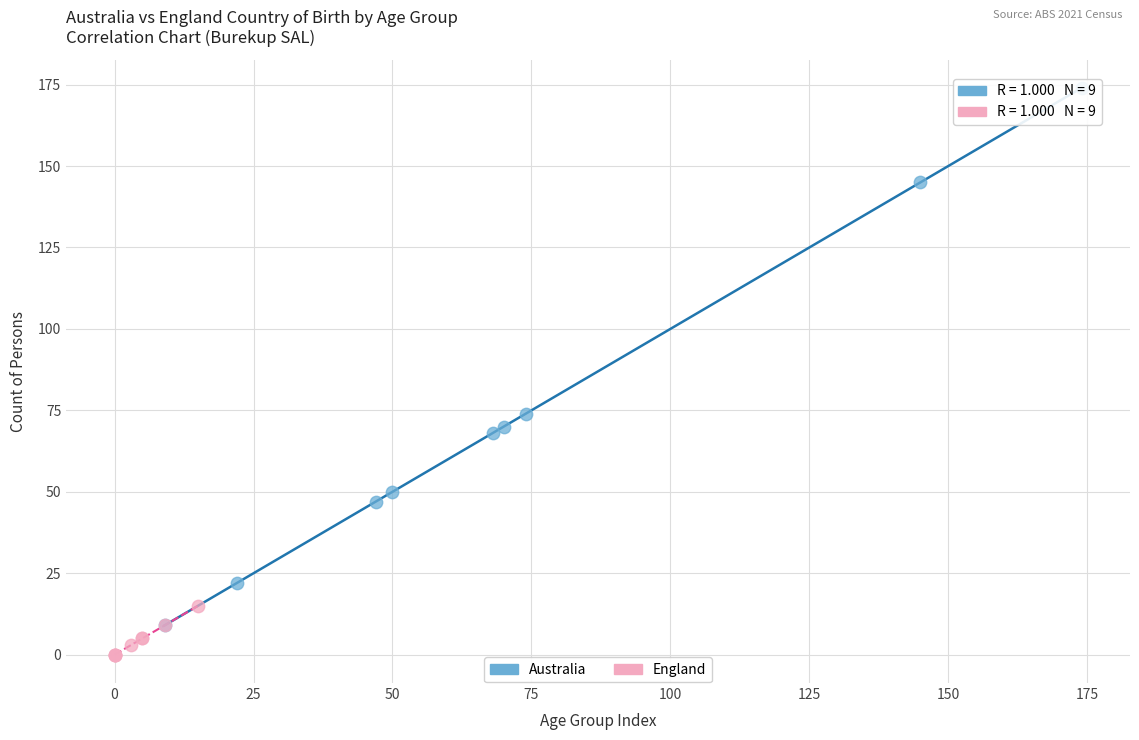

Which series has the largest Y range (max minus min)?

Australia